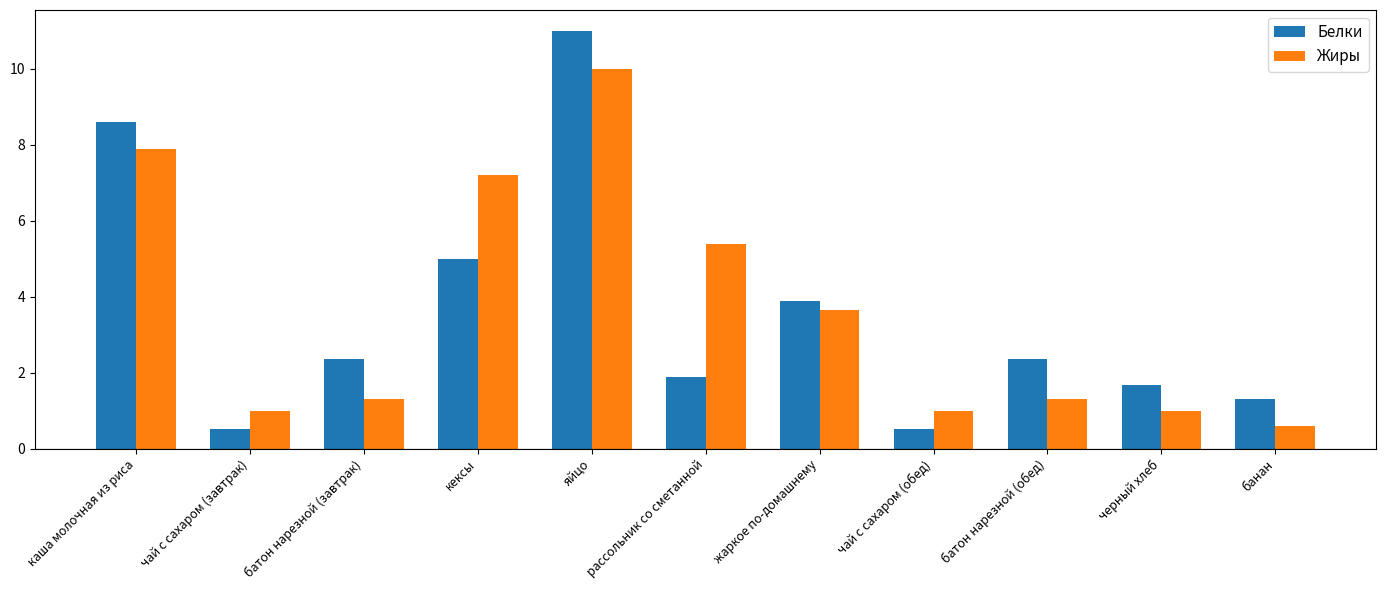

True or false: Белки has a value of 3.3 at батон нарезной (завтрак).

False